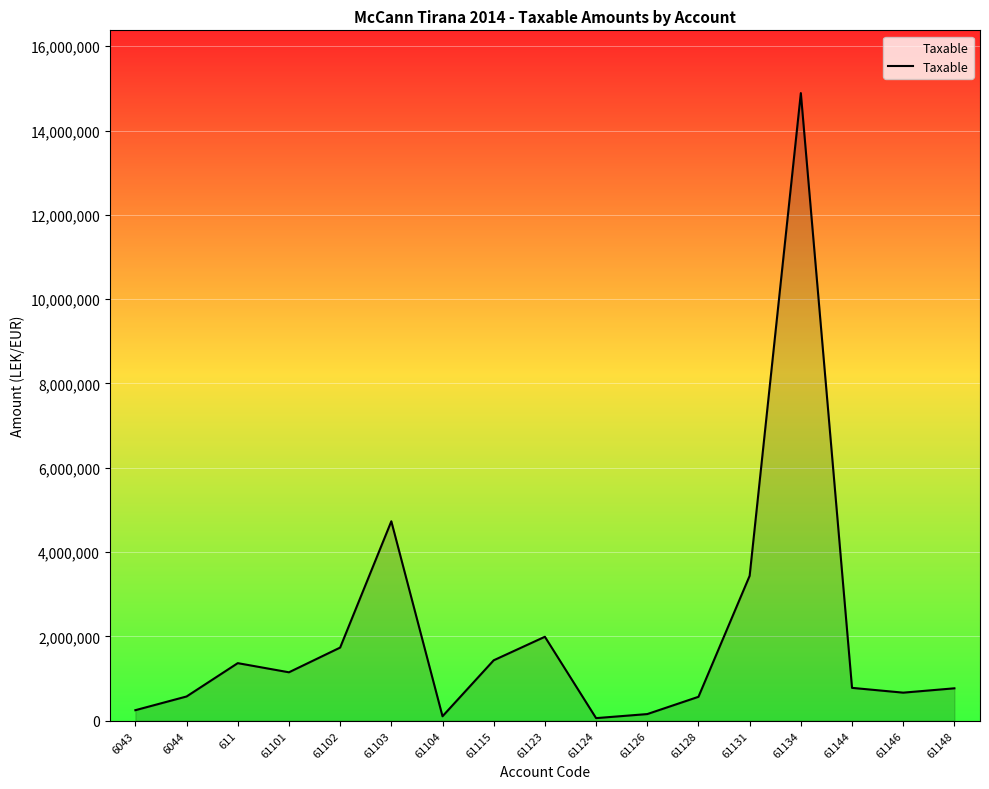

The value at 61115 is 798850.4. True or false?

False